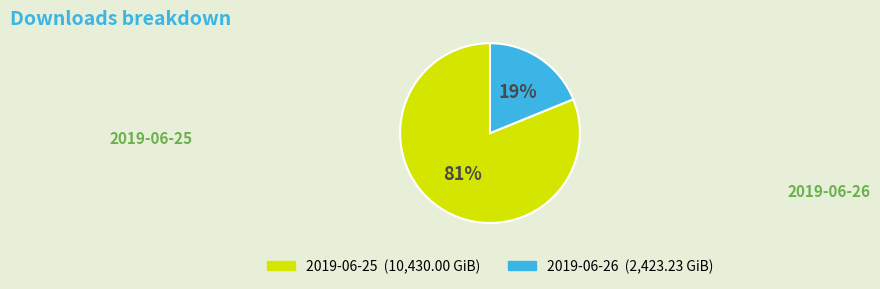

To the nearest percent, what is the difference between the largest and smallest slice percentages?

62%